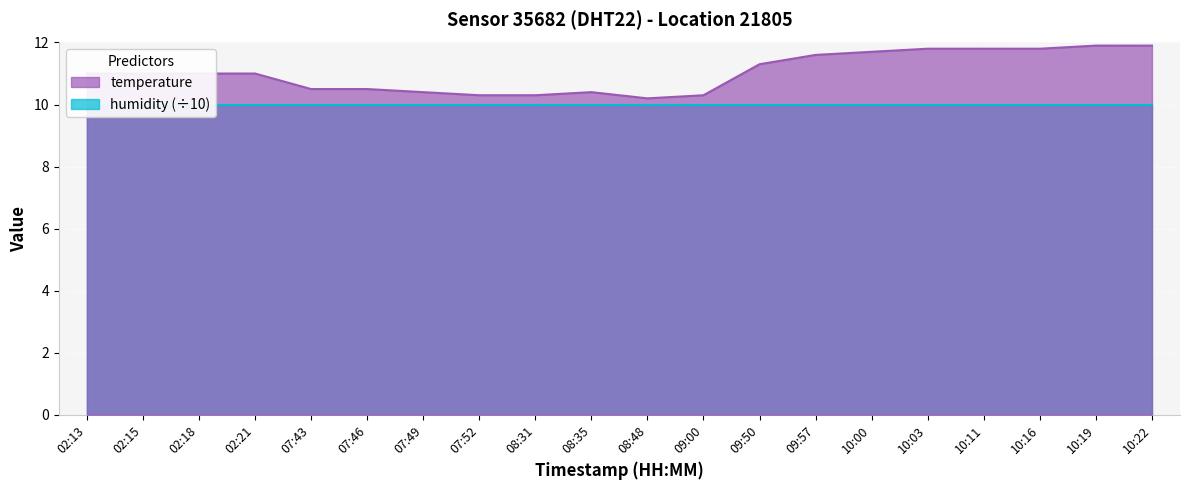

List the labels in order of value, smallest first.

08:48, 07:52, 08:31, 09:00, 07:49, 08:35, 07:43, 07:46, 02:13, 02:15, 02:18, 02:21, 09:50, 09:57, 10:00, 10:03, 10:11, 10:16, 10:19, 10:22